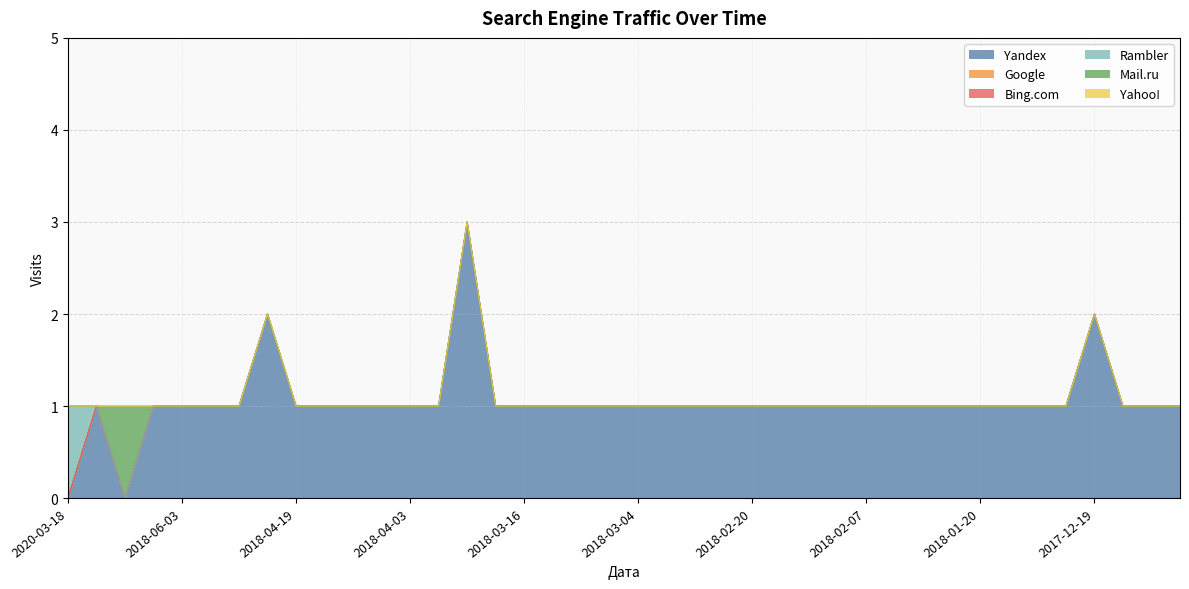

Which series changed the most between 2018-04-10 and 2018-03-19?

Yandex